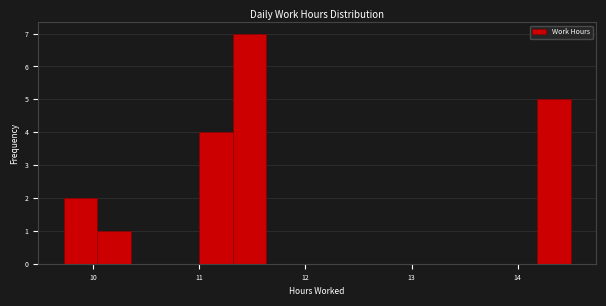

Around what value on the x-axis is the tallest bar? Give the approximate position of its centre, as read against the axis.

11.5